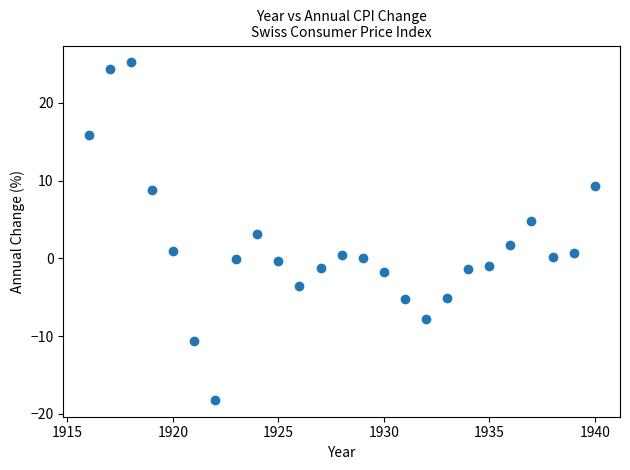

What is the range of Y values (max minus min)?

43.4